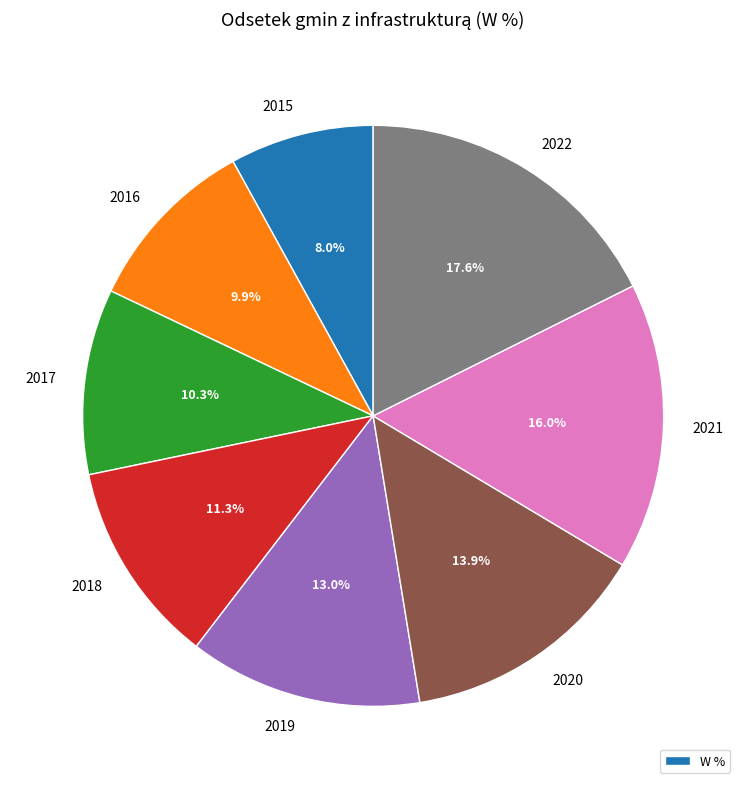

Is there a majority slice in this chart?

No